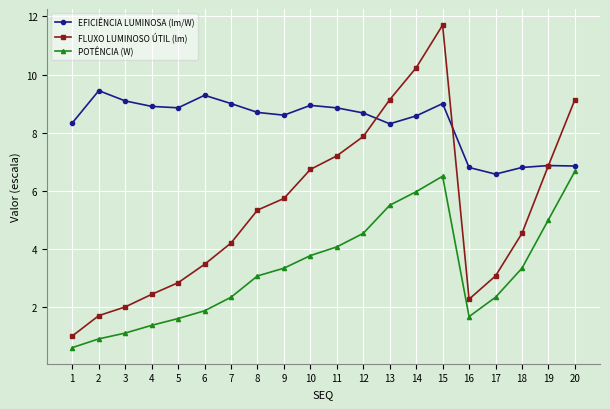

What is the lowest value of the EFICIÊNCIA LUMINOSA (lm/W) series?

6.6